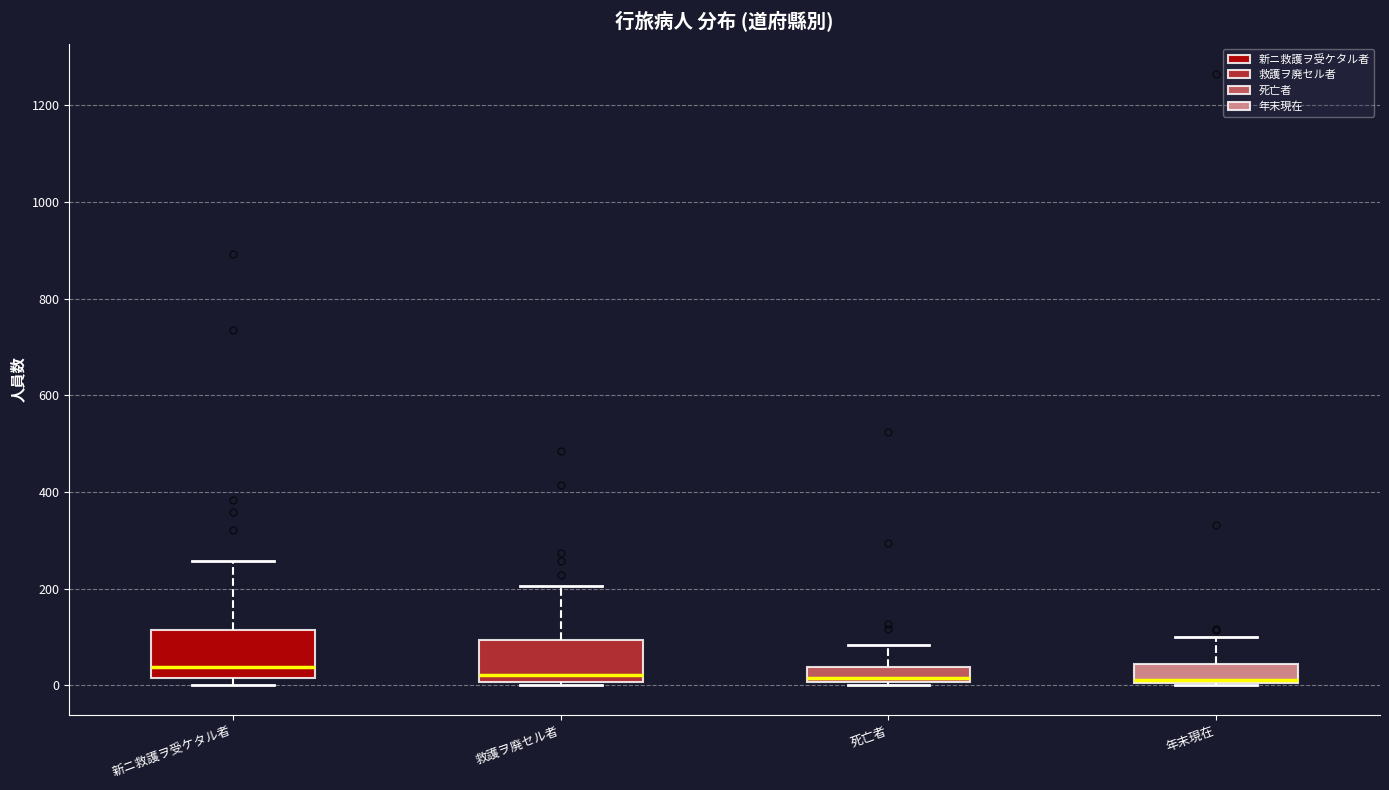

Reading left to right, read every box against the y-axis: the position of its median line, the range the box covers, and the ends of its whiskers. The values are not printed on the chart, so give them approximately, as read against the axis.

新ニ救護ヲ受ケタル者: median 40, box 20 to 120, whiskers 0 to 260
救護ヲ廃セル者: median 20, box 0 to 100, whiskers 0 to 200
死亡者: median 20, box 0 to 40, whiskers 0 to 80
年末現在: median 20, box 0 to 40, whiskers 0 to 100